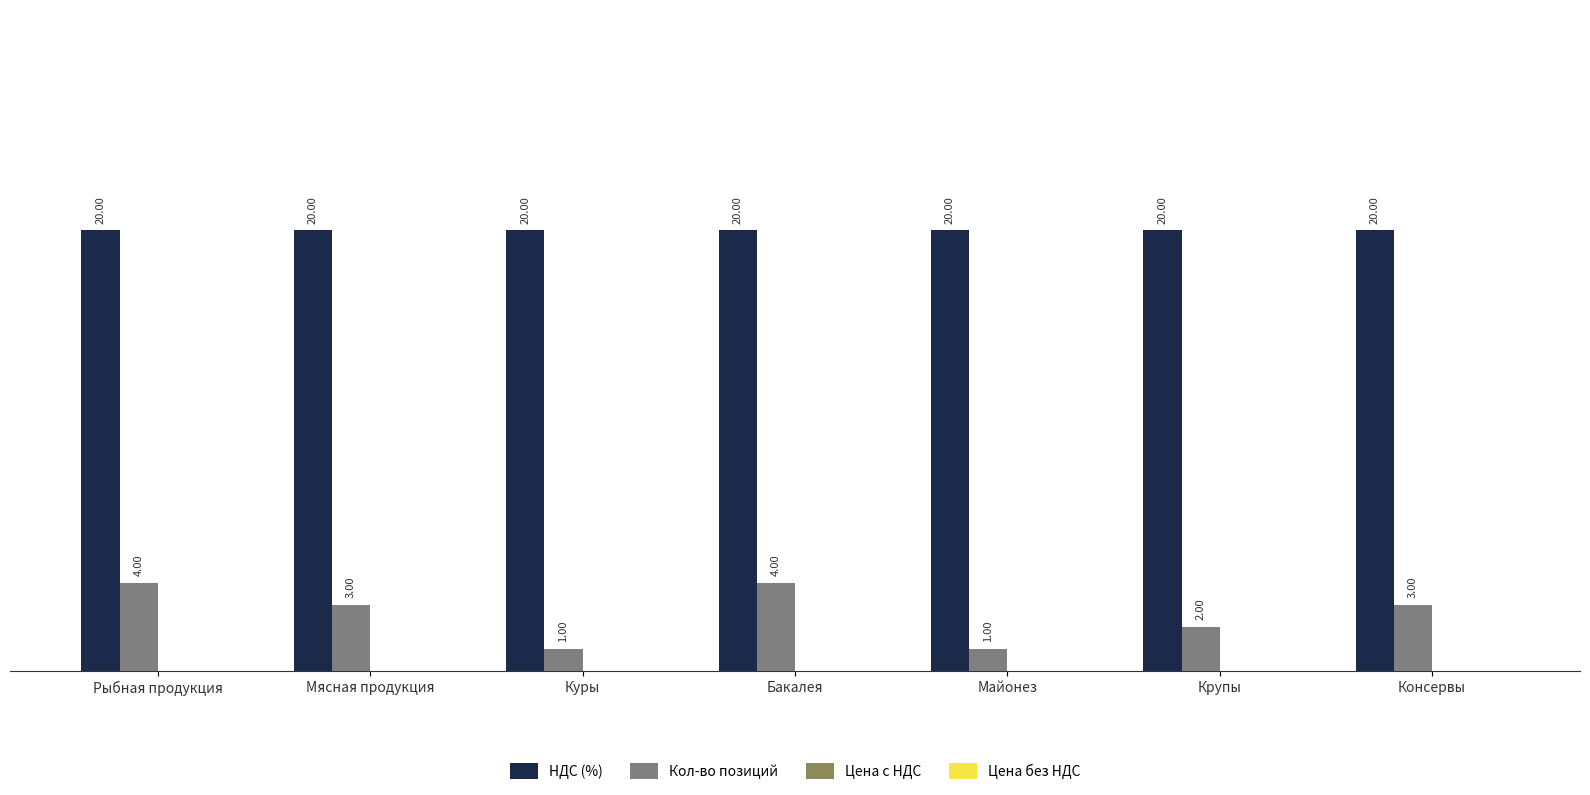

At which label does Кол-во позиций first exceed 3?

Рыбная продукция